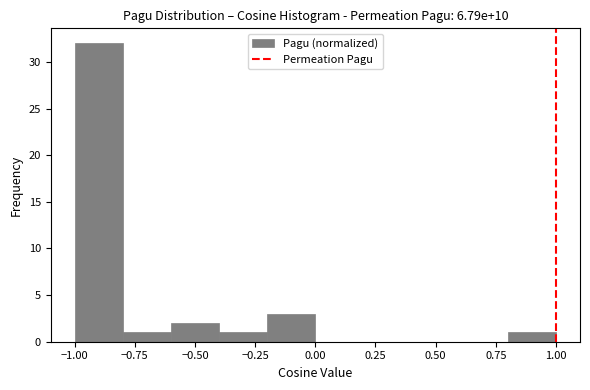

Reading left to right, transcribe this chart: for each bar, give the range it covers on the x-axis and its height. The values are not printed on the chart, so give them approximately, as read against the axis.

-1.0 to -0.8: 32
-0.8 to -0.6: 1
-0.6 to -0.4: 2
-0.4 to -0.2: 1
-0.2 to 0.0: 3
0.0 to 0.2: 0
0.2 to 0.4: 0
0.4 to 0.6: 0
0.6 to 0.8: 0
0.8 to 1.0: 1